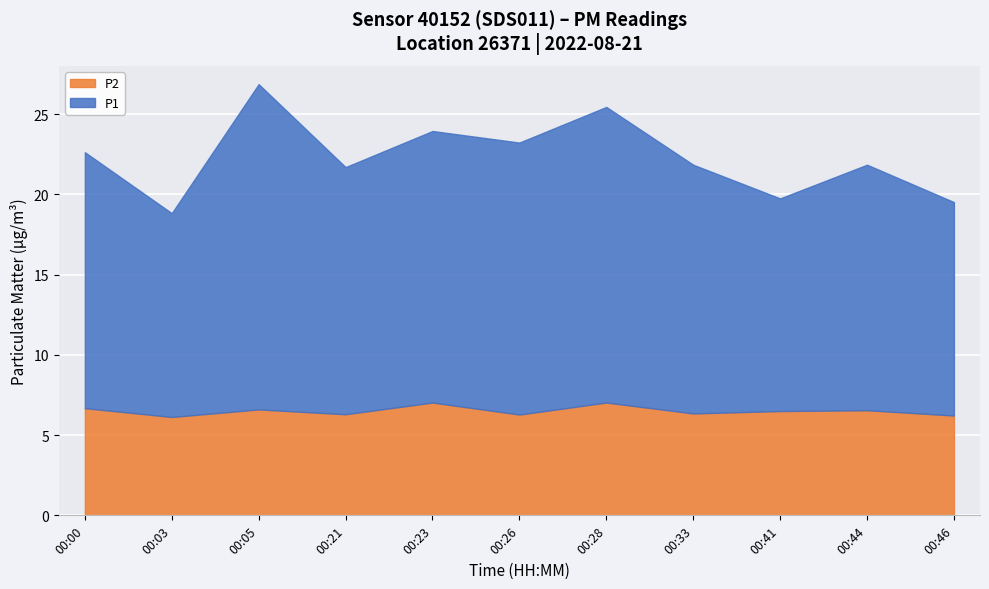

How many series are shown in this chart?

2